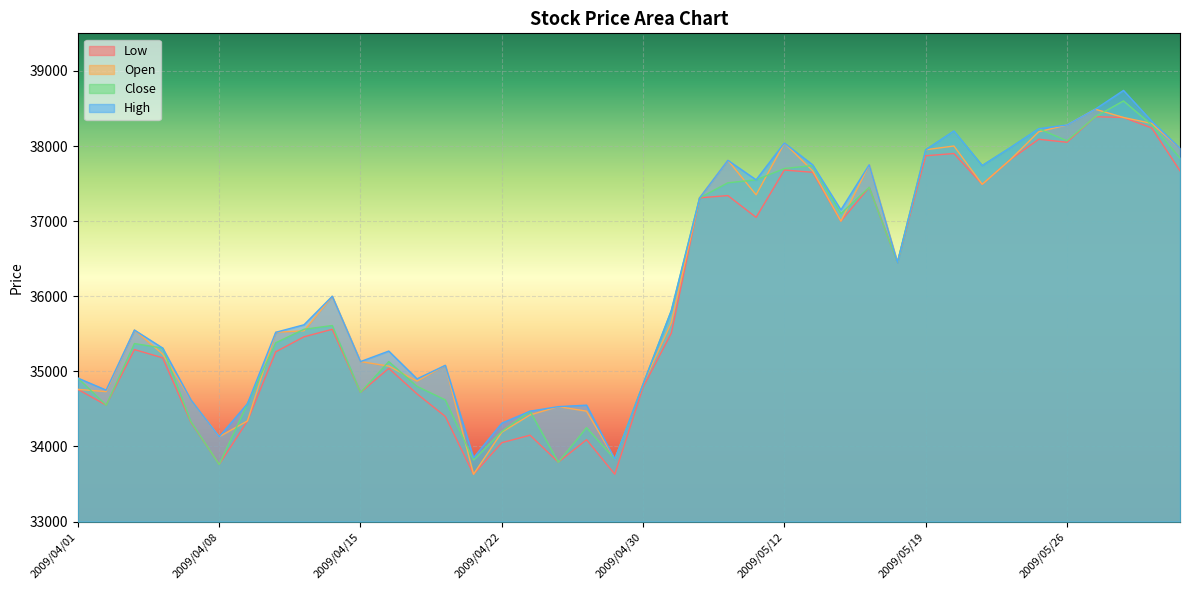

What is the sum of all High values?

1449260